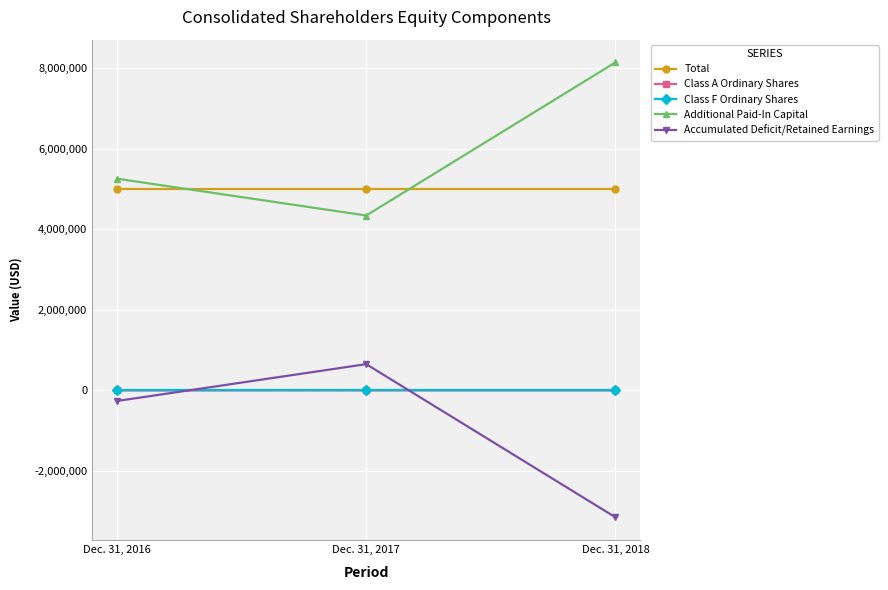

Count the number of categories in the chart.

3